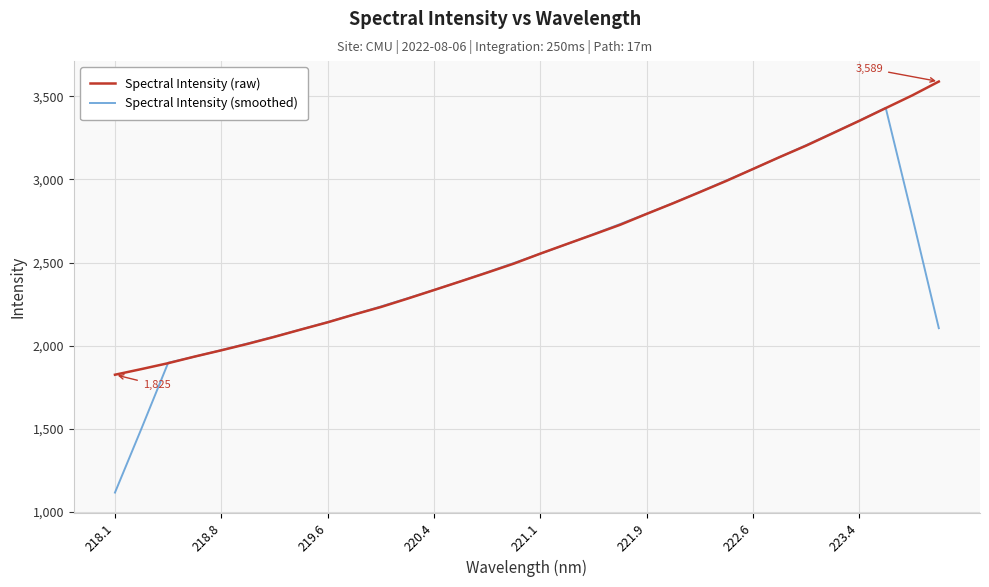

Which series has the widest spread of values?

Spectral Intensity (smoothed)